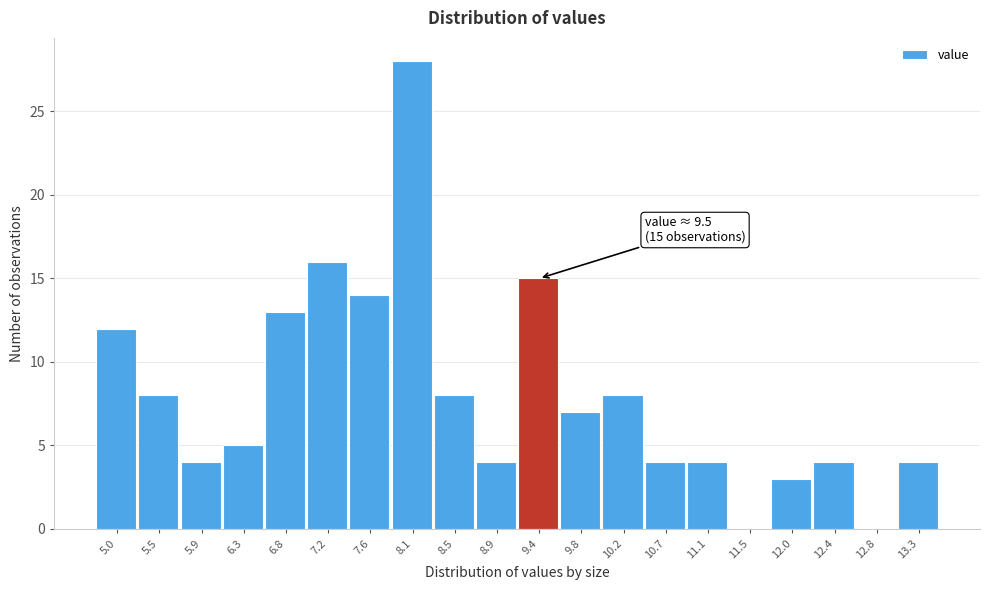

Reading left to right, extract all data points from this chart.

5.0=12	5.5=8	5.9=4	6.3=5	6.8=13	7.2=16	7.6=14	8.1=28	8.5=8	8.9=4	9.4=15	9.8=7	10.2=8	10.7=4	11.1=4	11.5=0	12.0=3	12.4=4	12.8=0	13.3=4